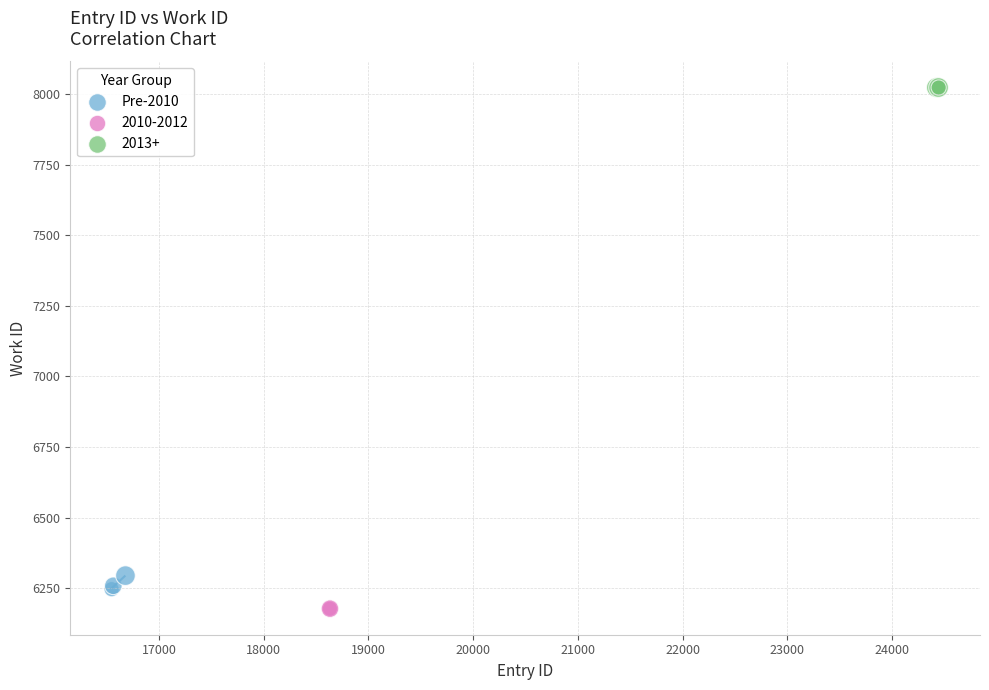

What are all the series names shown in the legend?

Pre-2010, 2010-2012, 2013+